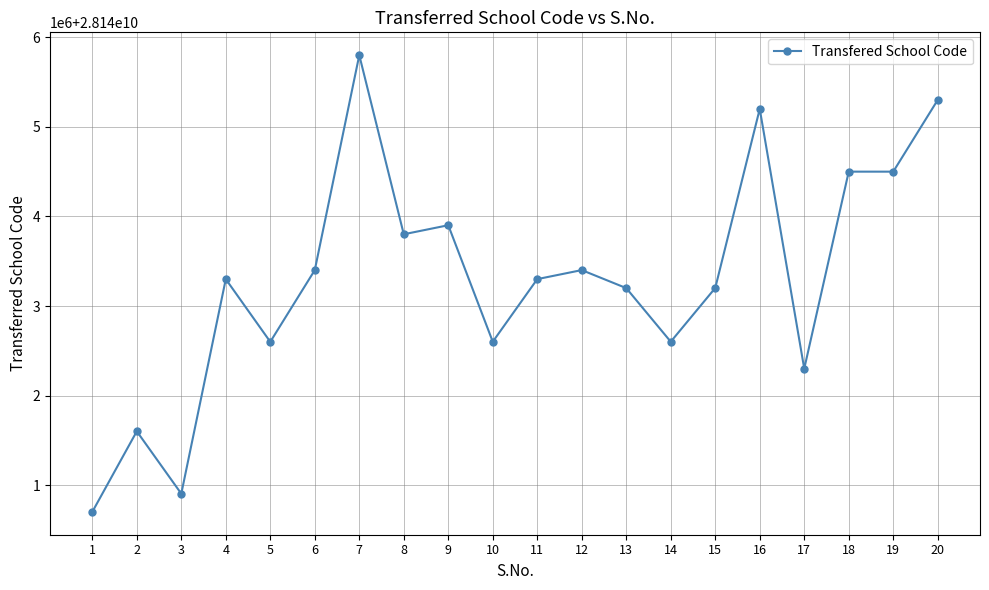

Reading left to right, transcribe all the data shown in this chart.

28140701302	28141601005	28140904302	28143300214	28142600202	28143400804	28145801017	28143801201	28143902201	28142601301	28143300401	28143401201	28143200101	28142601401	28143201403	28145200905	28142300403	28144500504	28144500301	28145301204